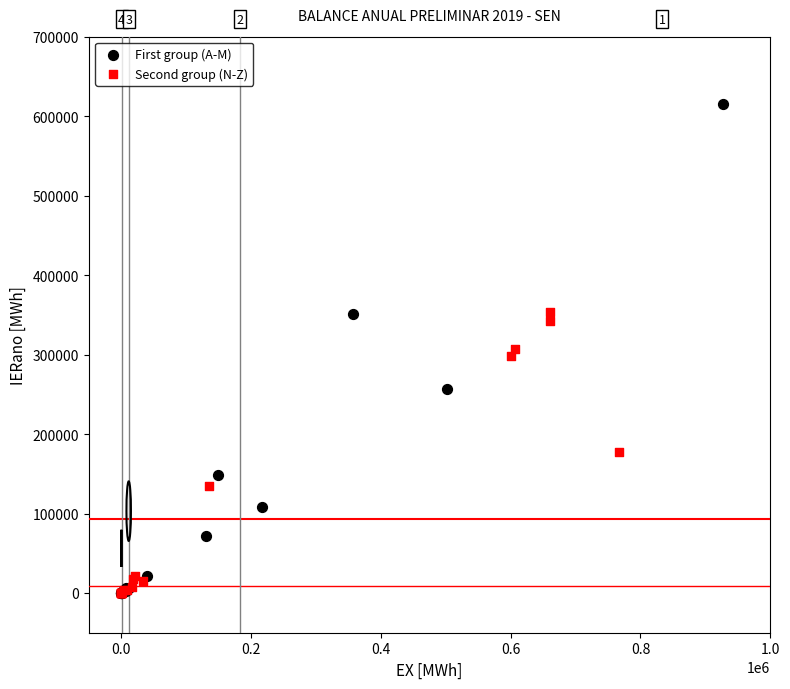

Which series contains the highest Y value?

First group (A-M)